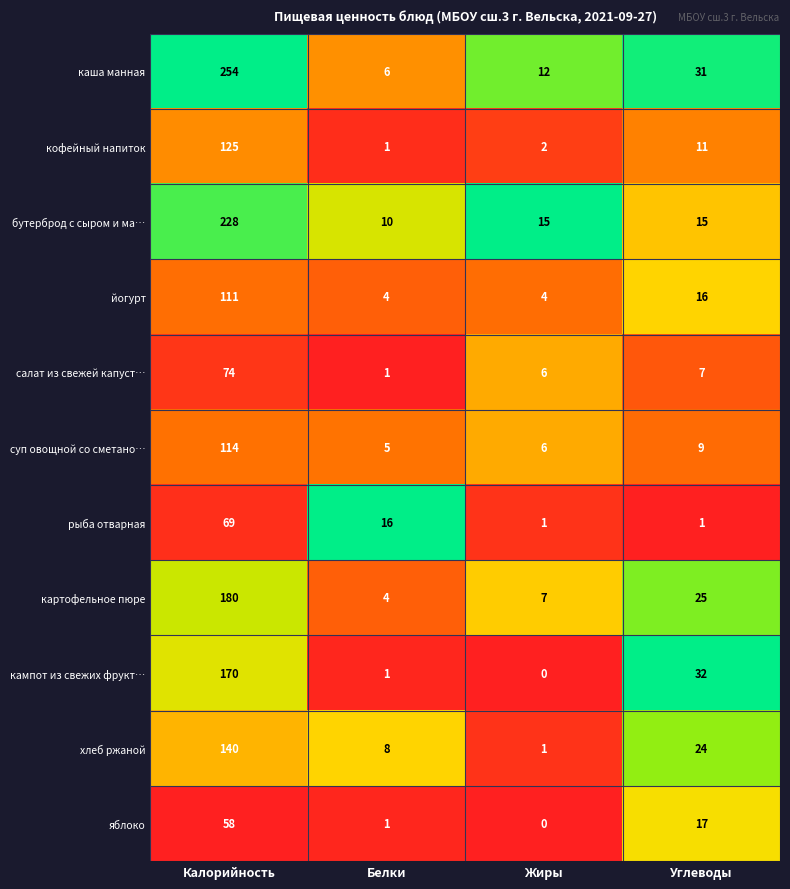

What is the difference between the highest and lowest values at Калорийность?

196